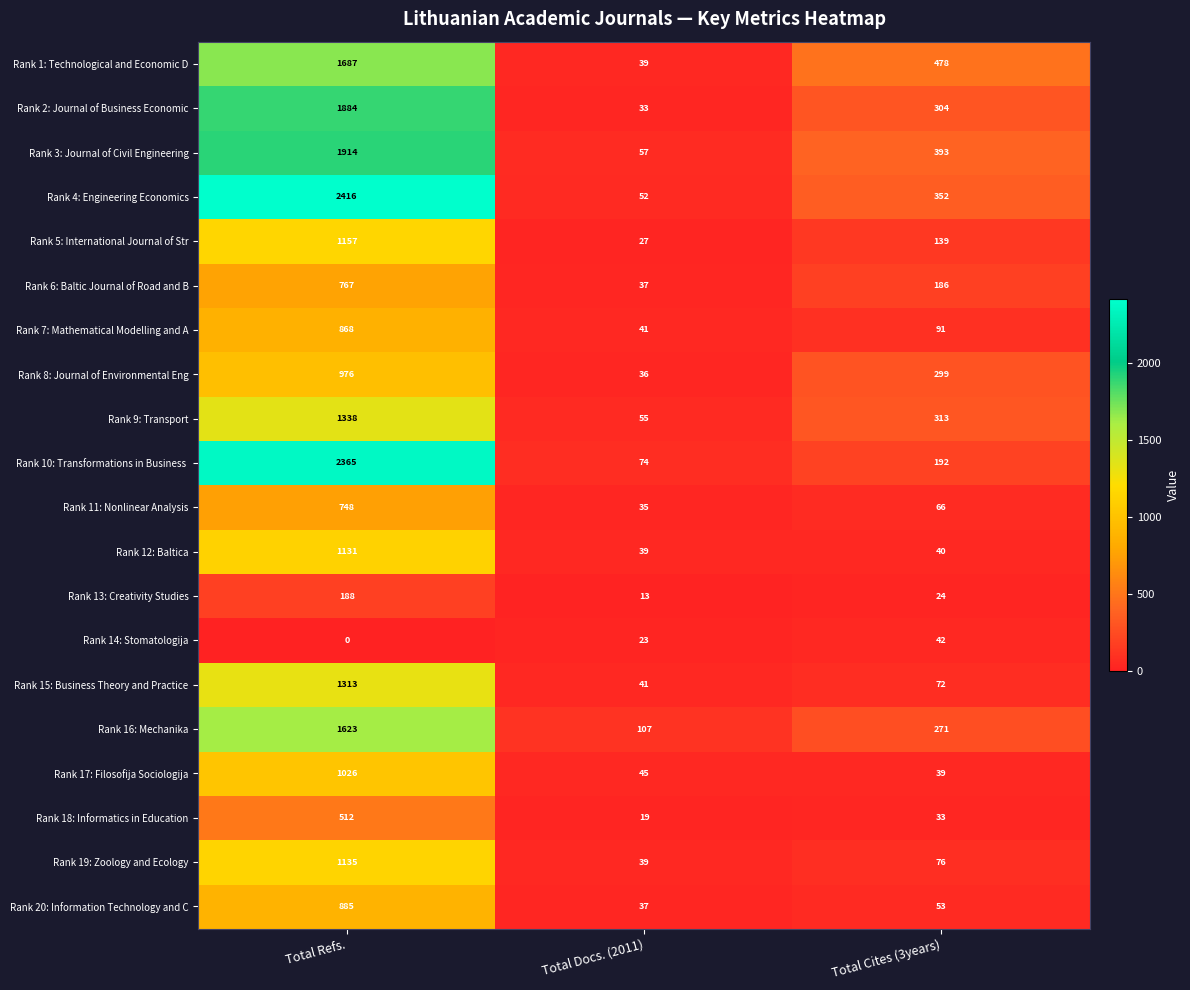

Rank the categories by Rank 3: Journal of Civil Engineering value from lowest to highest.

Total Docs. (2011), Total Cites (3years), Total Refs.